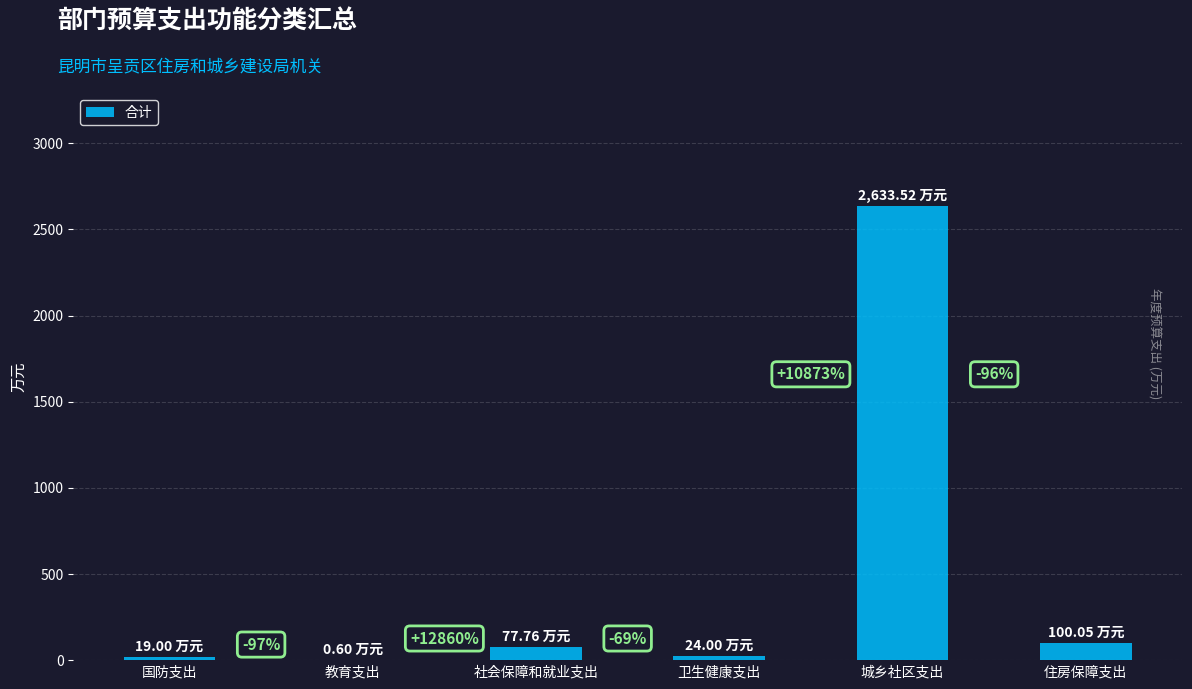

Are the bars grouped side by side (vs. stacked)?

No